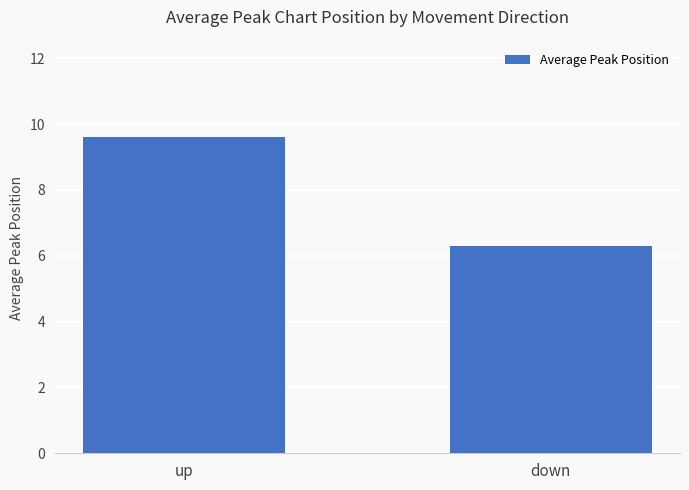

The chart shows a value of 3.7 at up. True or false?

False